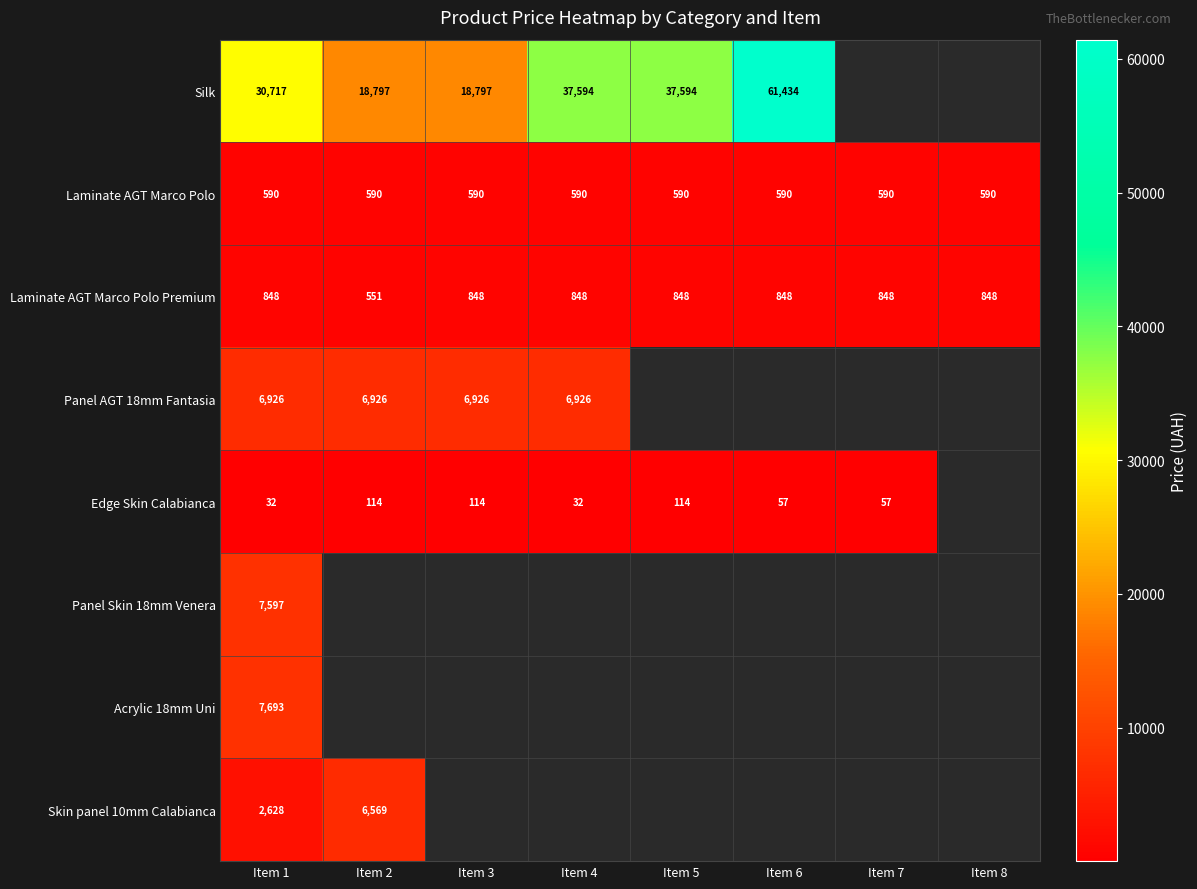

Rank the series at Item 3 from lowest to highest value.

Edge Skin Calabianca, Laminate AGT Marco Polo, Laminate AGT Marco Polo Premium, Panel AGT 18mm Fantasia, Silk, Panel Skin 18mm Venera, Acrylic 18mm Uni, Skin panel 10mm Calabianca